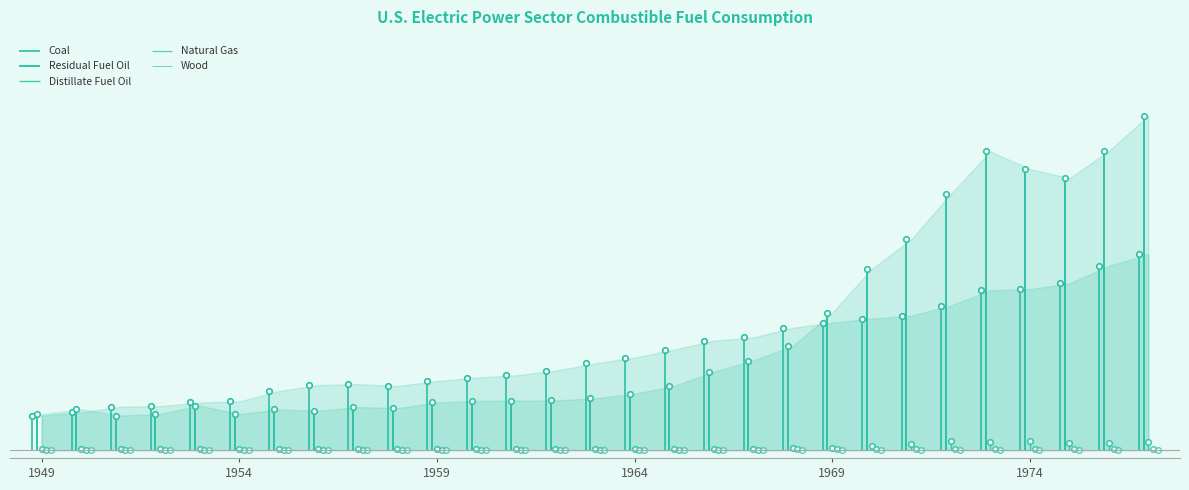

At which category is the sum across all series the highest?

1977